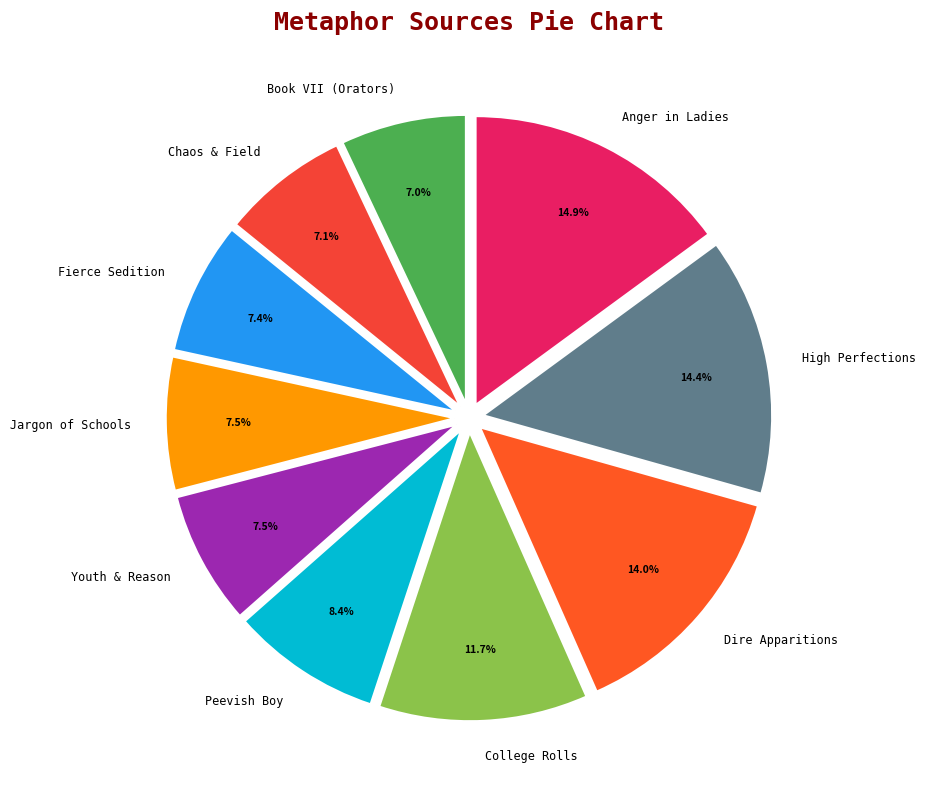

To the nearest percent, what is the difference between the Fierce Sedition and College Rolls slice percentages?

4%